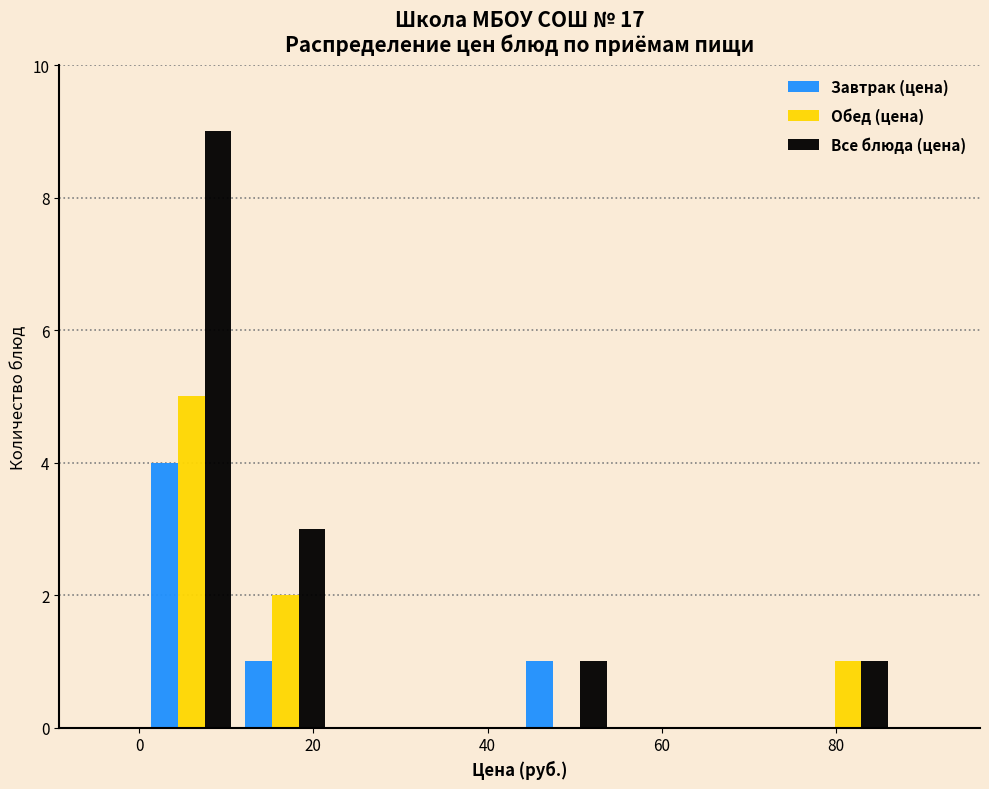

In the Все блюда (цена) series, which range on the x-axis has the tallest bar?

0 to 12